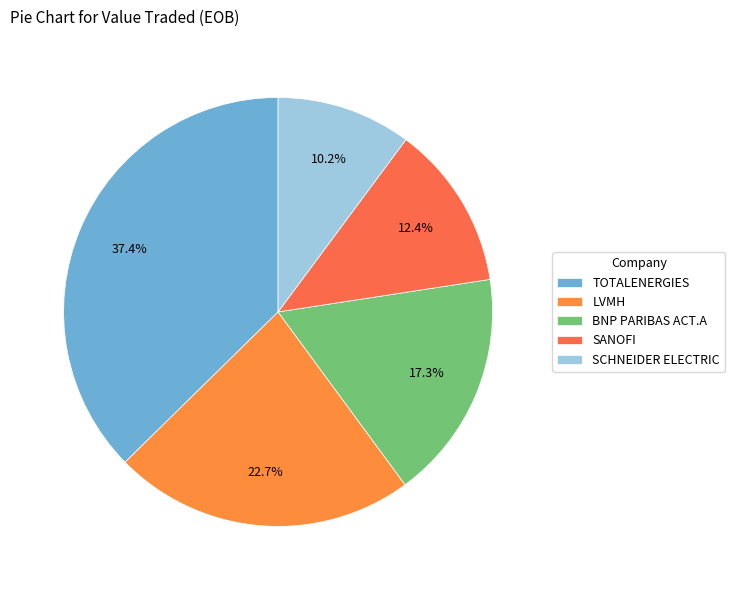

What percentage is the SCHNEIDER ELECTRIC slice, to the nearest percent?

10%